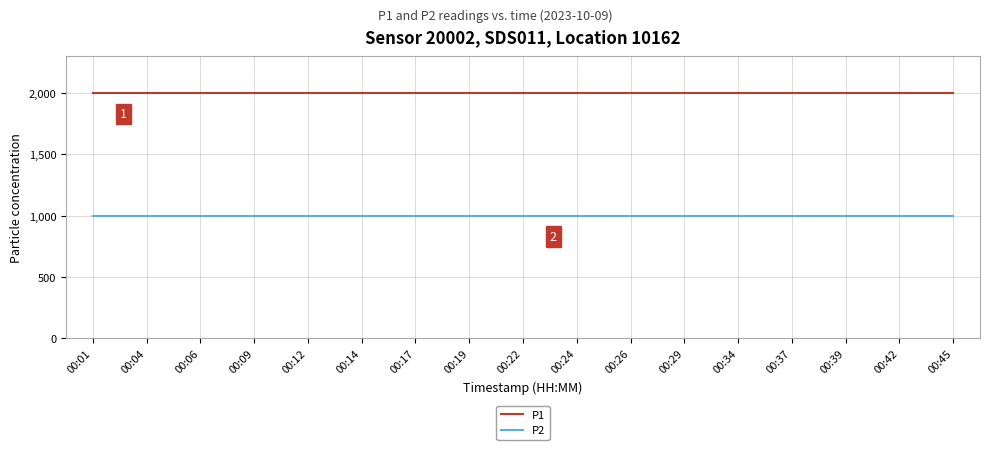

What is the average value of the P2 series?

999.9